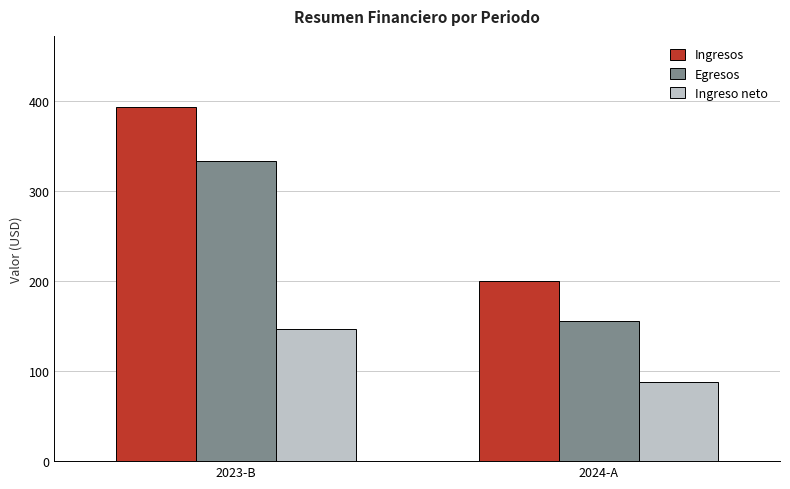

What is the sum of all Ingreso neto values?

235.3